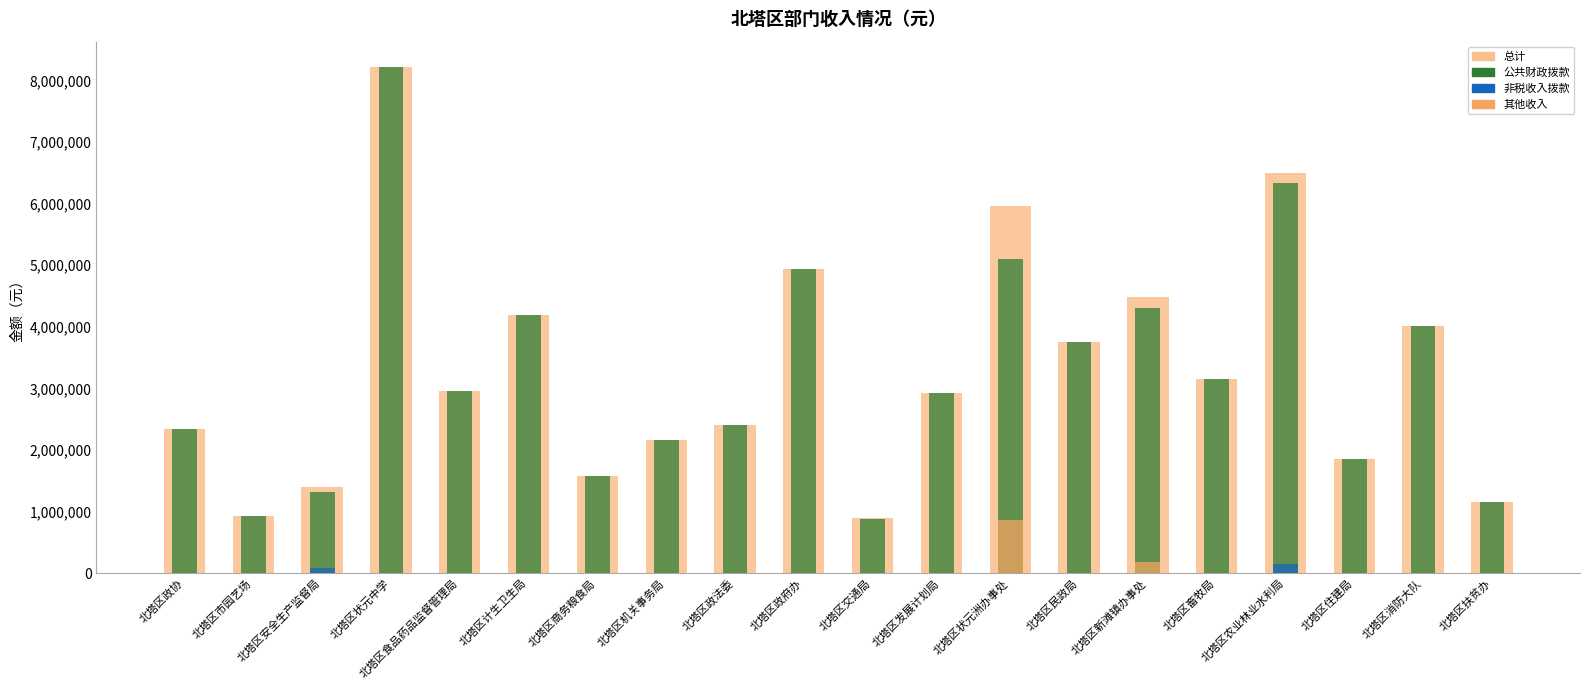

Rank the categories by 总计 value from highest to lowest.

北塔区状元中学, 北塔区农业林业水利局, 北塔区状元洲办事处, 北塔区政府办, 北塔区新滩镇办事处, 北塔区计生卫生局, 北塔区消防大队, 北塔区民政局, 北塔区畜牧局, 北塔区食品药品监督管理局, 北塔区发展计划局, 北塔区政法委, 北塔区政协, 北塔区机关事务局, 北塔区住建局, 北塔区商务粮食局, 北塔区安全生产监督局, 北塔区扶贫办, 北塔区市园艺场, 北塔区交通局